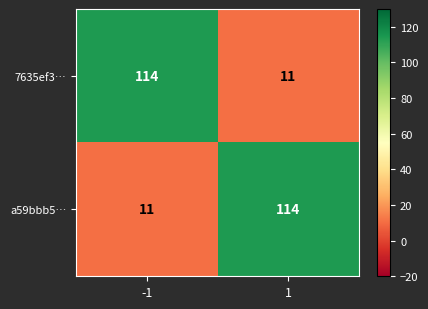

Reading left to right, list all the values displayed in this chart.

7635ef3…: 114	11
a59bbb5…: 11	114